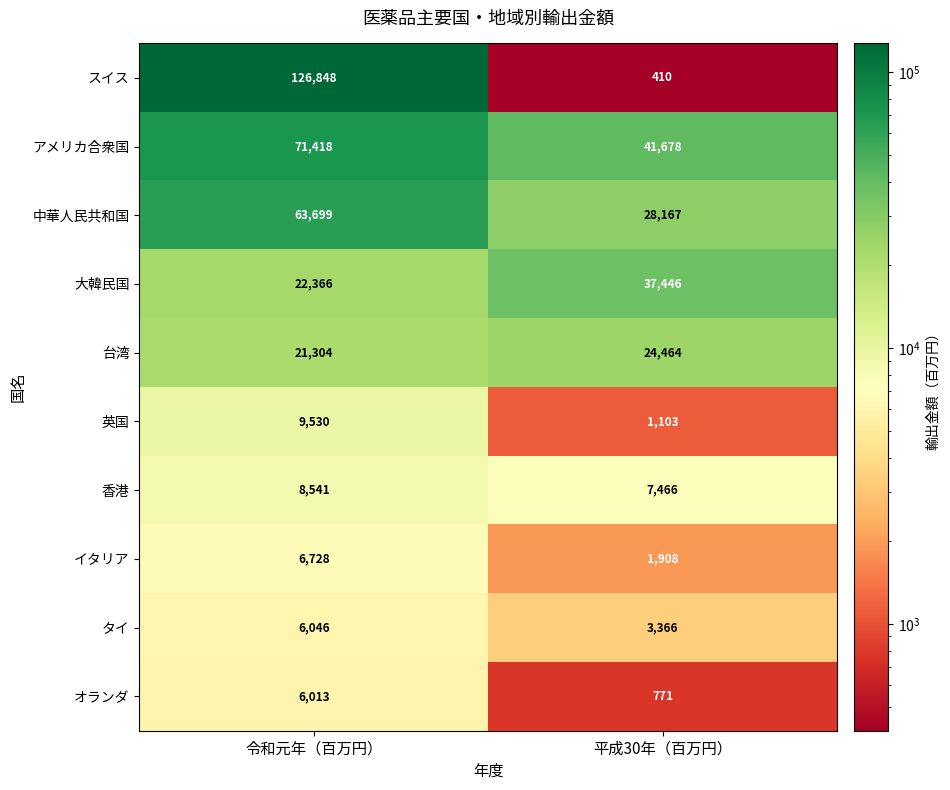

What is the sum of the アメリカ合衆国 values at 平成30年（百万円） and 令和元年（百万円）?

113096